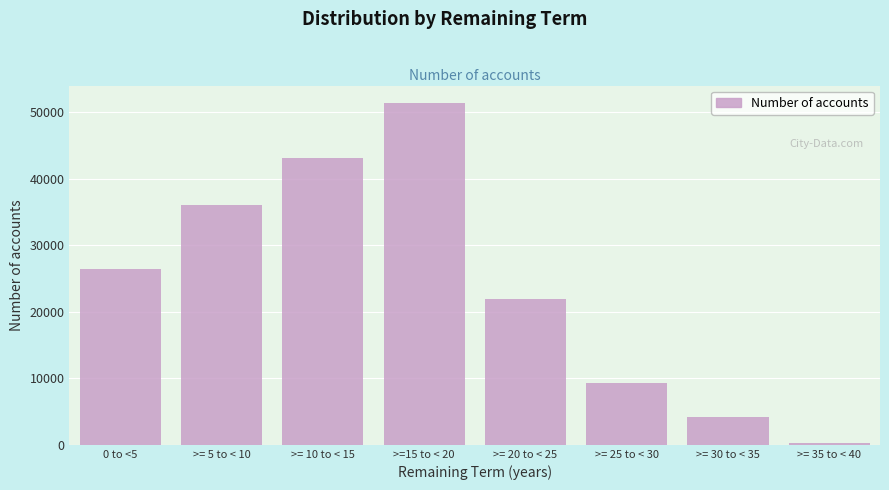

Reading right to left, extract all data points from this chart.

>= 35 to < 40=250	>= 30 to < 35=4173	>= 25 to < 30=9322	>= 20 to < 25=21867	>=15 to < 20=51413	>= 10 to < 15=43035	>= 5 to < 10=35987	0 to <5=26452